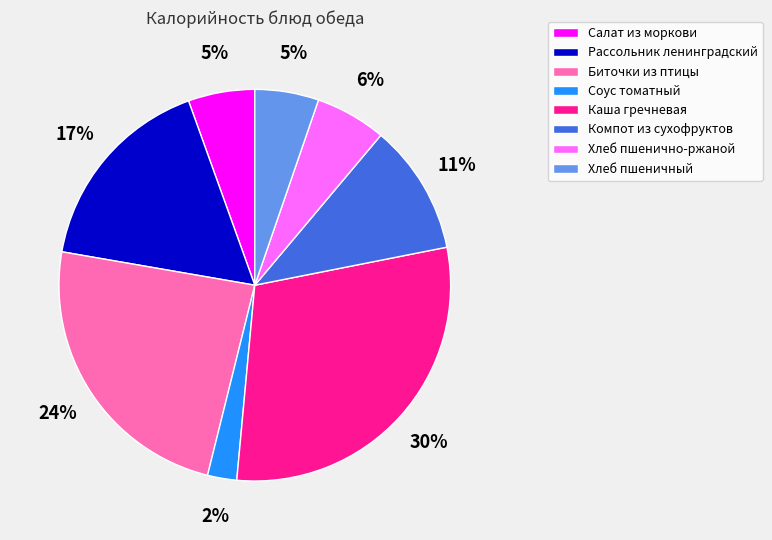

To the nearest percent, what is the combined percentage of Рассольник ленинградский and Салат из моркови?

22%